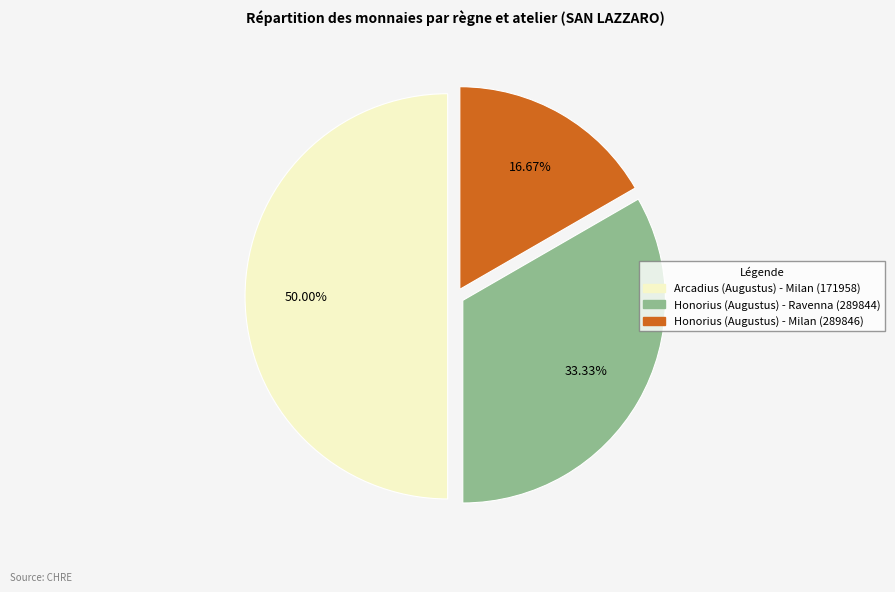

Which slice is the largest?

Arcadius (Augustus) - Milan (171958)